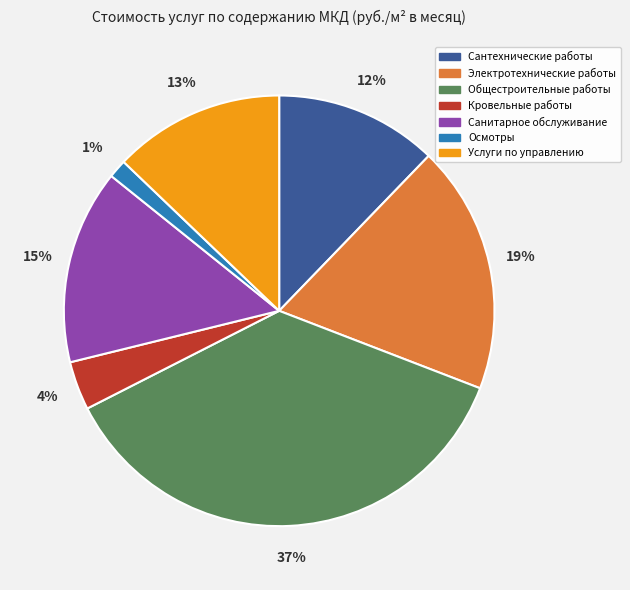

Which slice is the largest?

Общестроительные работы